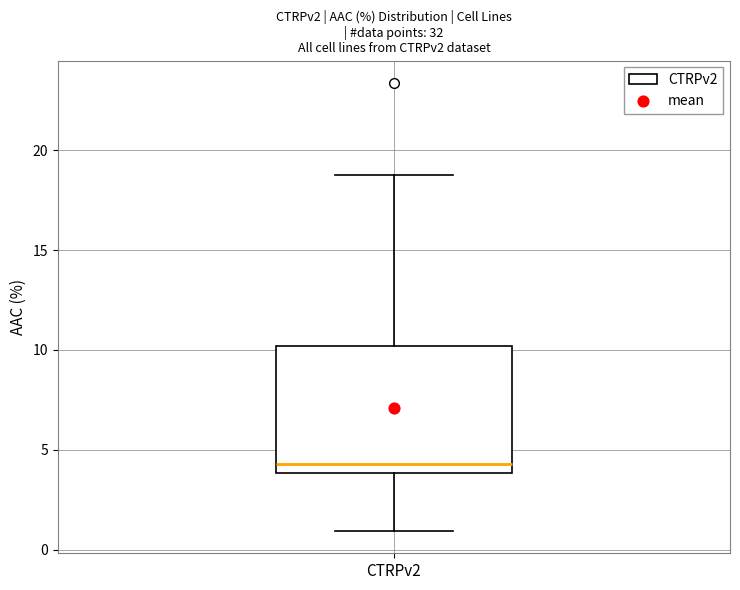

Read this box plot against the y-axis: the position of the median line, the range covered by the box, and the ends of both whiskers. The values are not printed on the chart, so give them approximately, as read against the axis.

median 4.5, box 4.0 to 10.0, whiskers 1.0 to 19.0